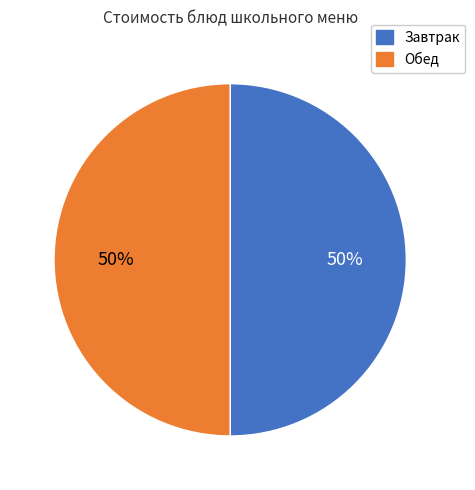

The Обед slice represents 56% of the pie. True or false?

False